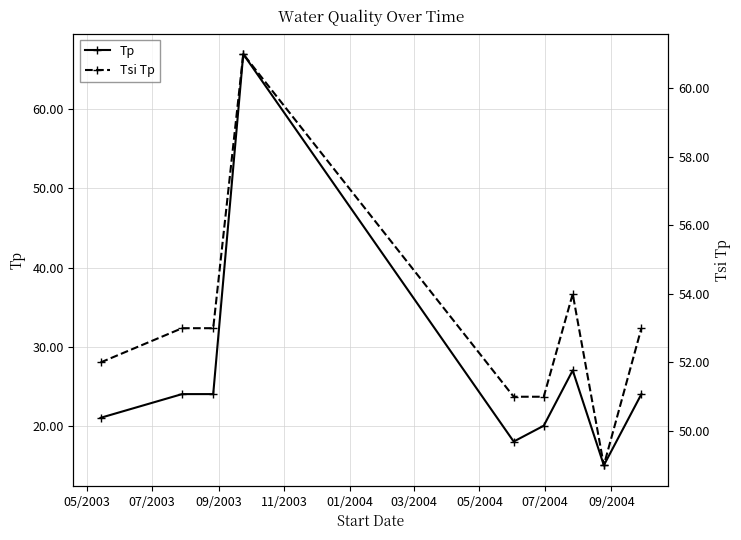

Reading right to left, what are all the values shown in this chart?

Tp: 24	15	27	20	18	67	24	24	21
Tsi Tp: 53	49	54	51	51	61	53	53	52